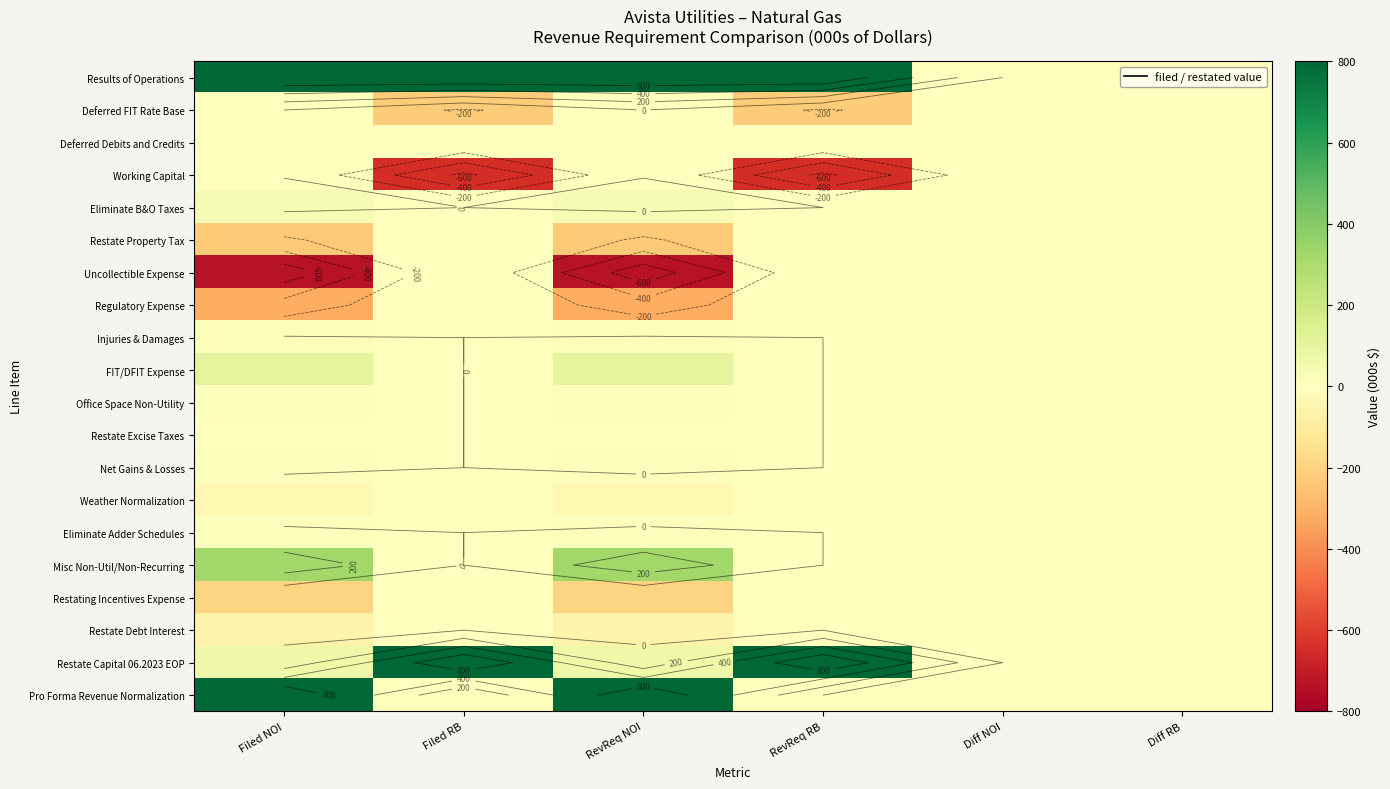

What is the spread (max minus min) of values at RevReq NOI?

1532.3